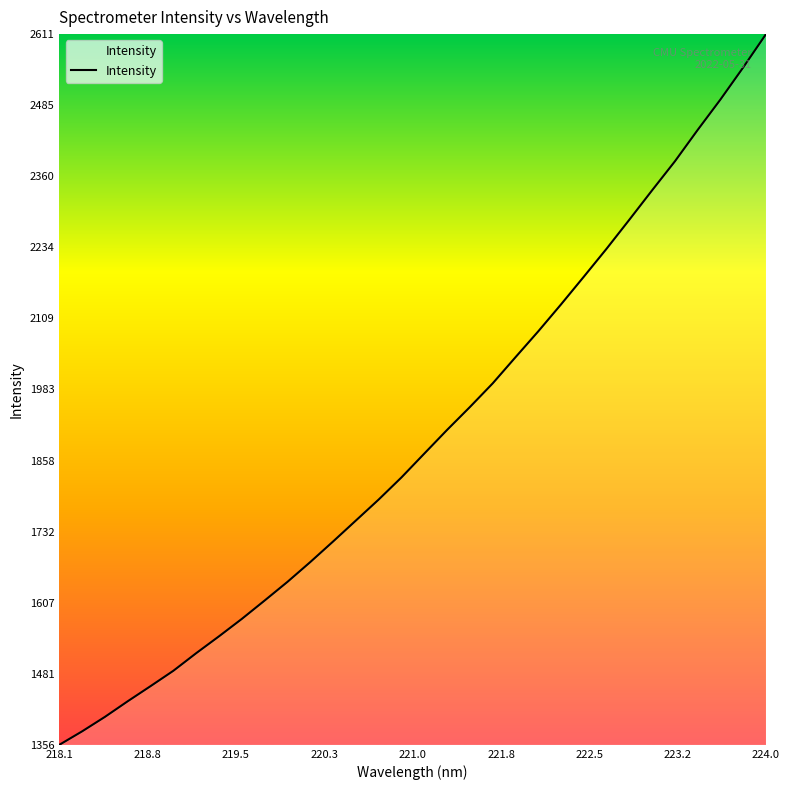

What is the minimum value shown in the chart?

1355.6